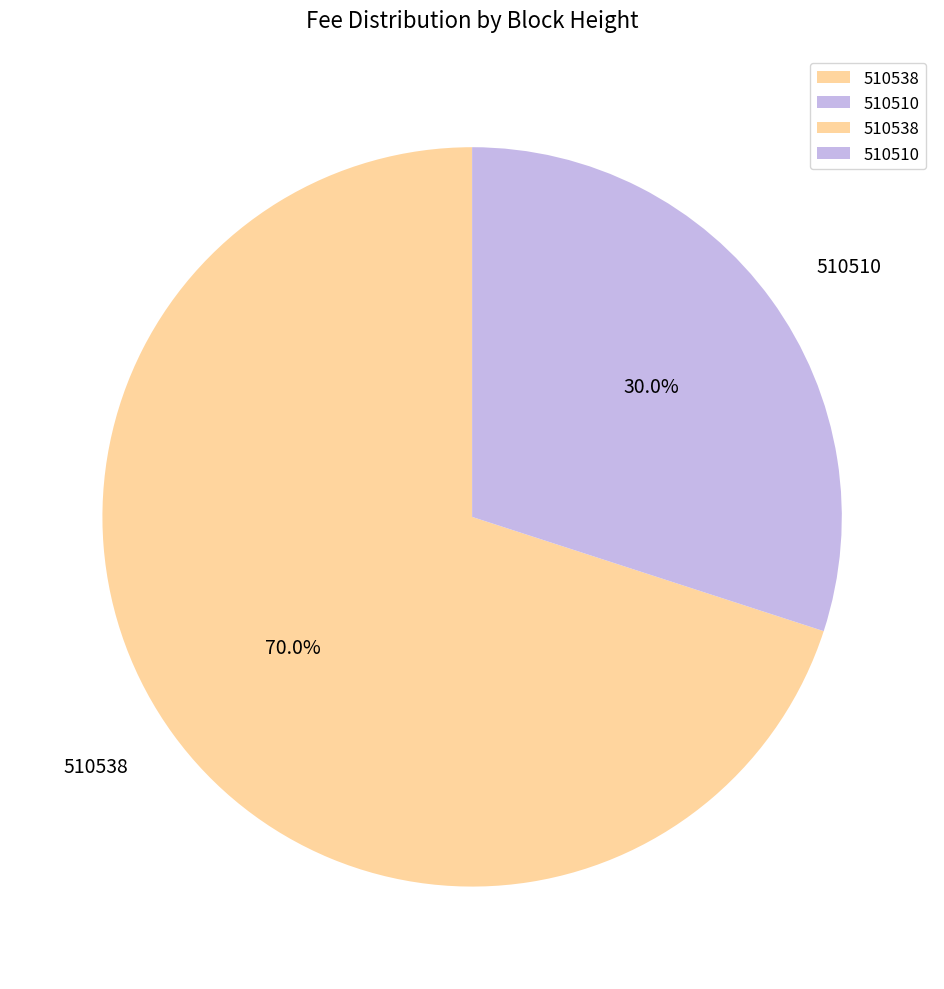

Between 510538 and 510510, which is larger?

510538